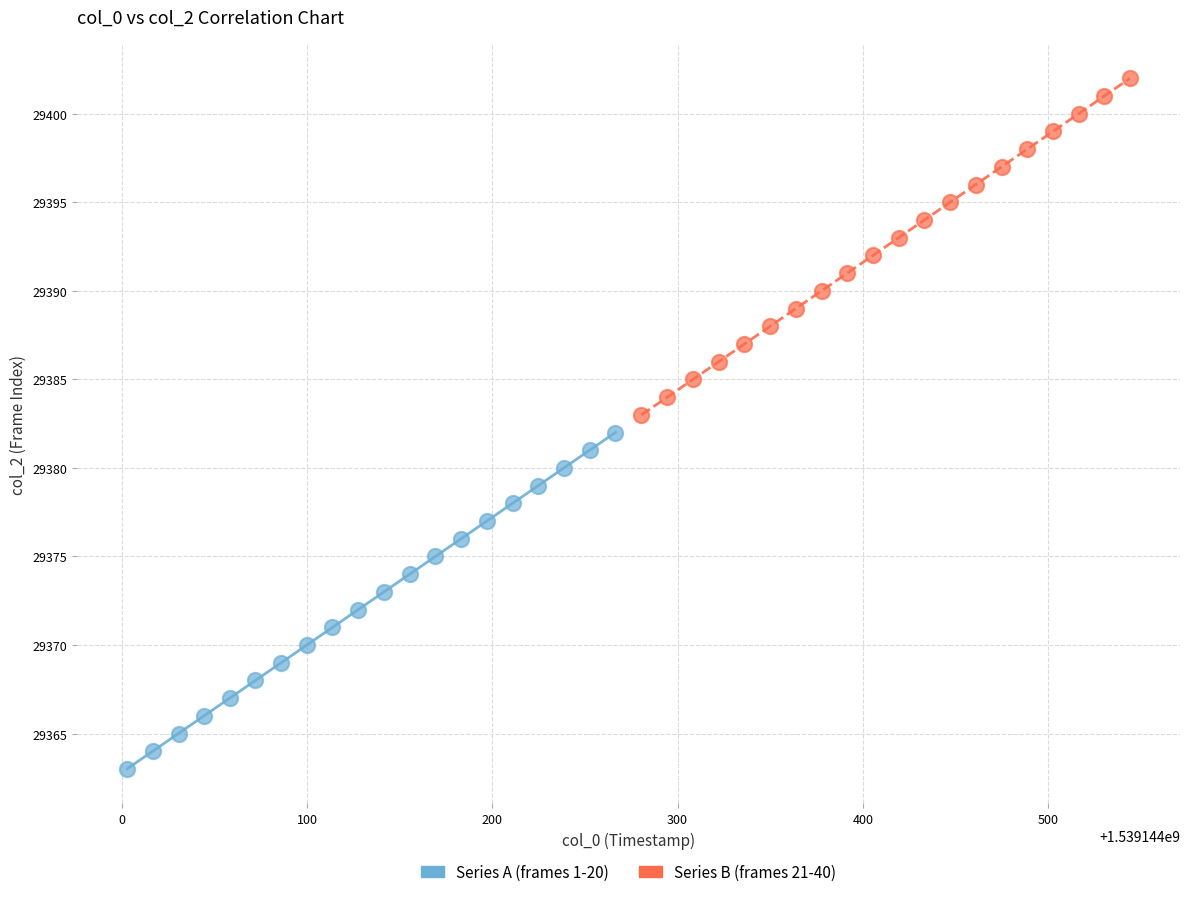

What are all the series names shown in the legend?

Series A (frames 1-20), Series B (frames 21-40)